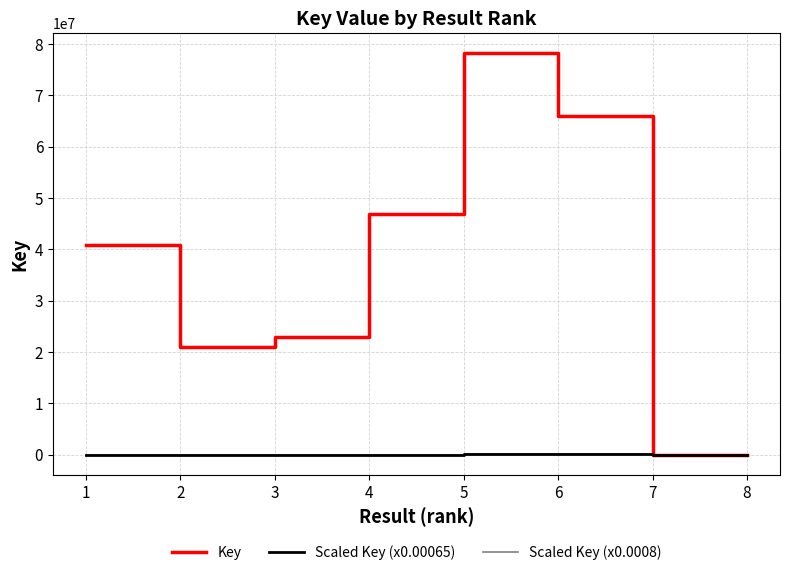

Which series has the largest range (max minus min)?

Key